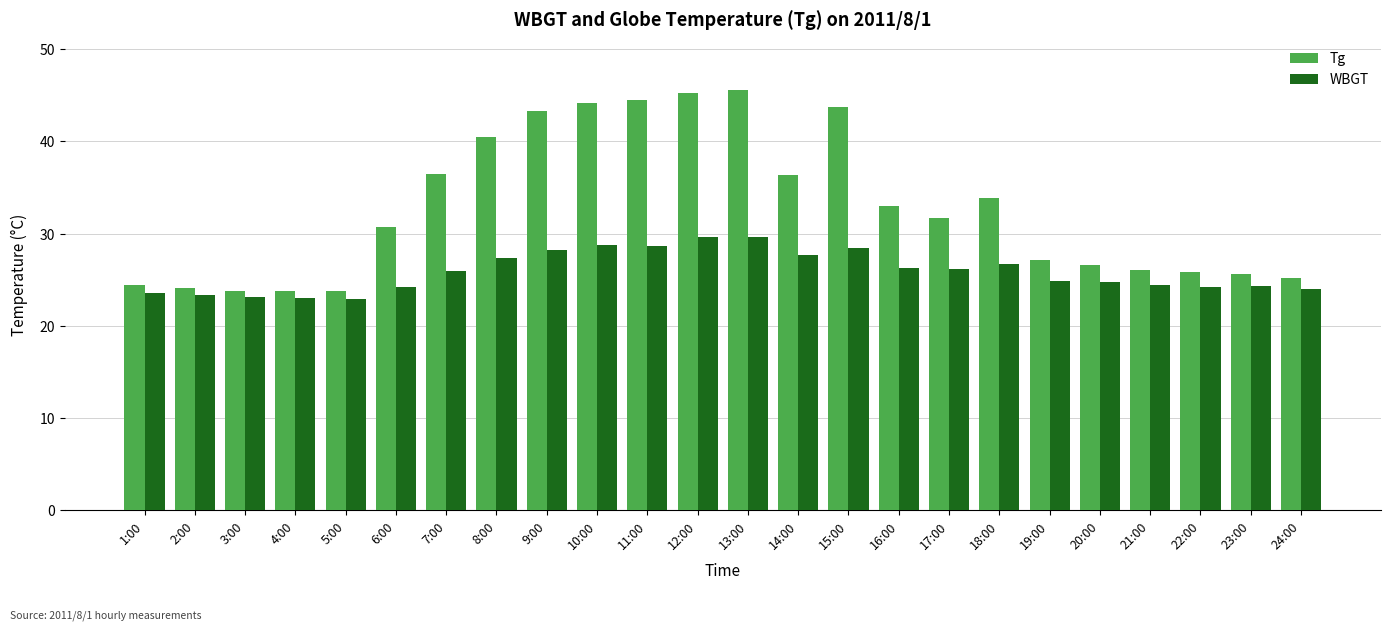

What is the value of the Tg bar at the 17th from the left?

31.7